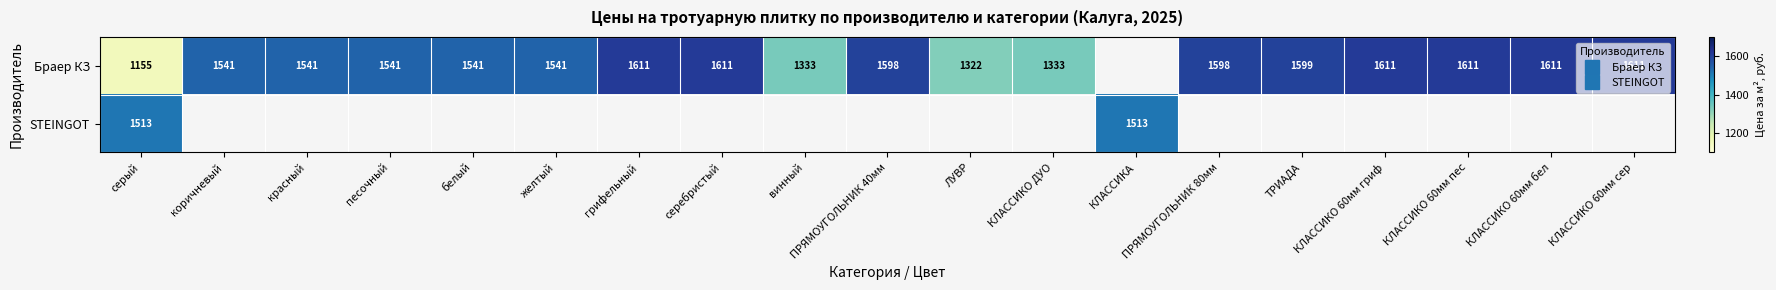

What is the minimum value shown in the chart?

1155.0